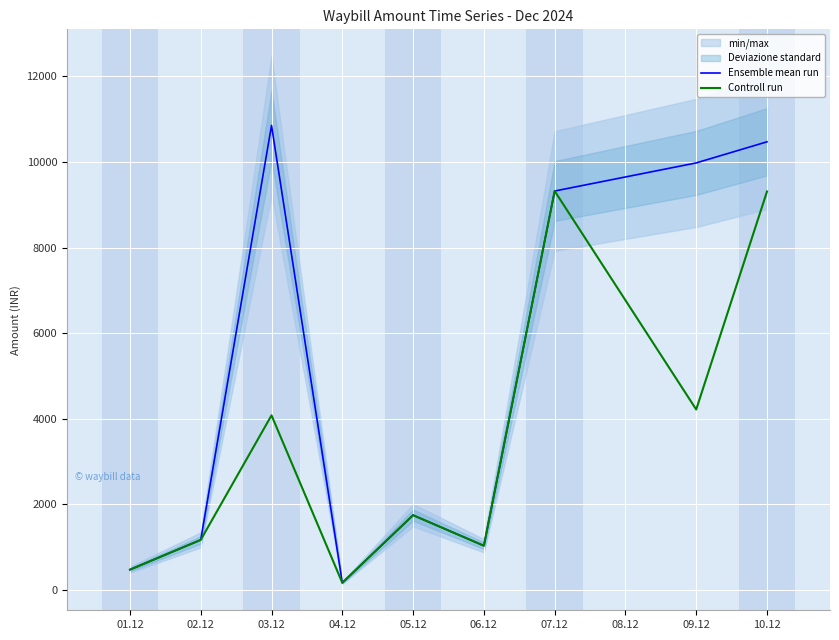

At which label does Controll run first exceed 1748?

03.12